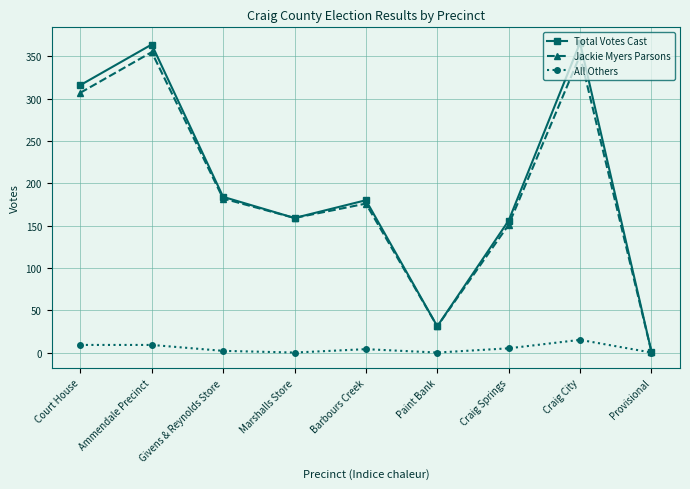

Which series has the largest total across all categories?

Total Votes Cast